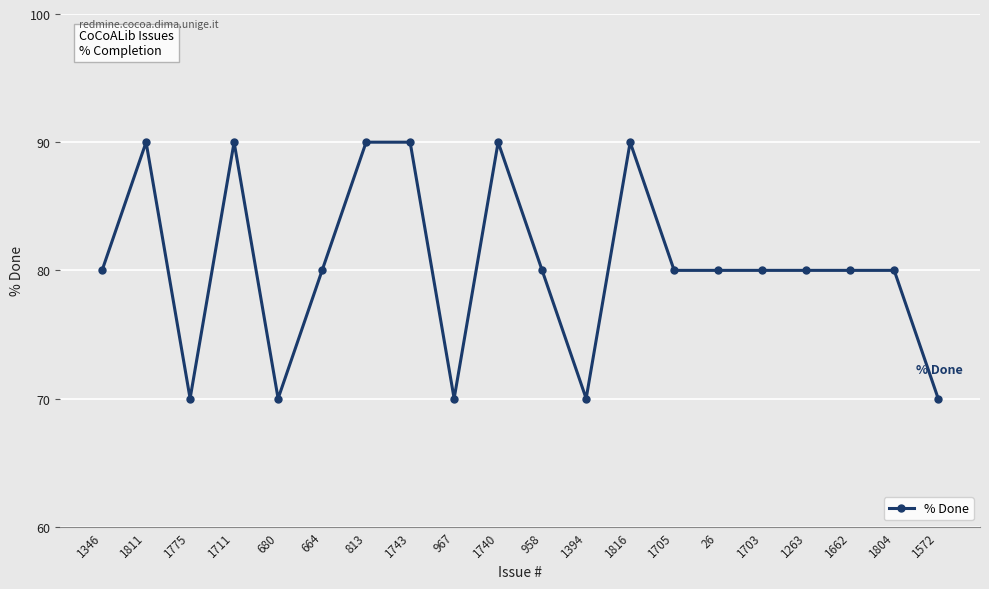

At which category does the data reach its first local peak?

1811